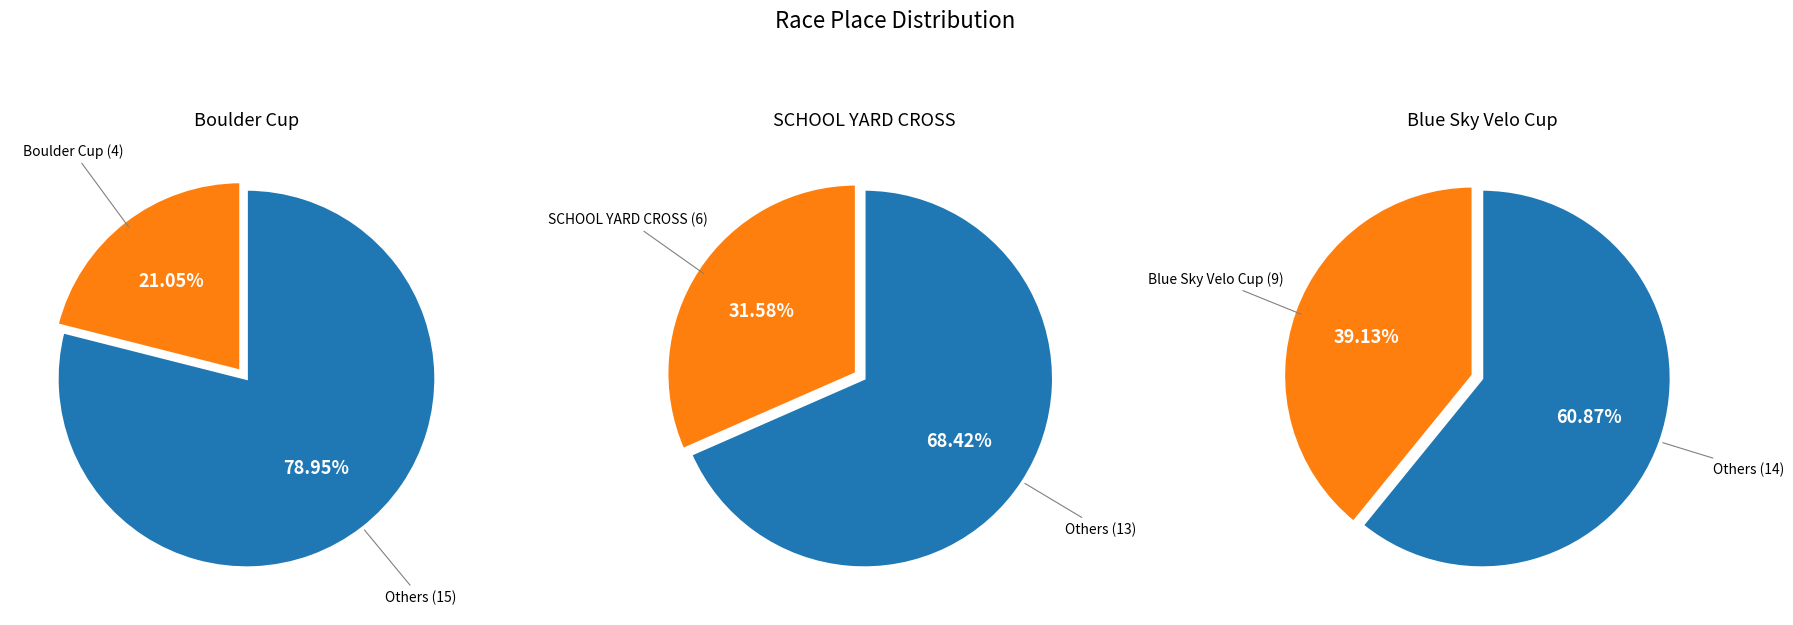

What percentage is the Boulder Cup slice, to the nearest percent?

21%